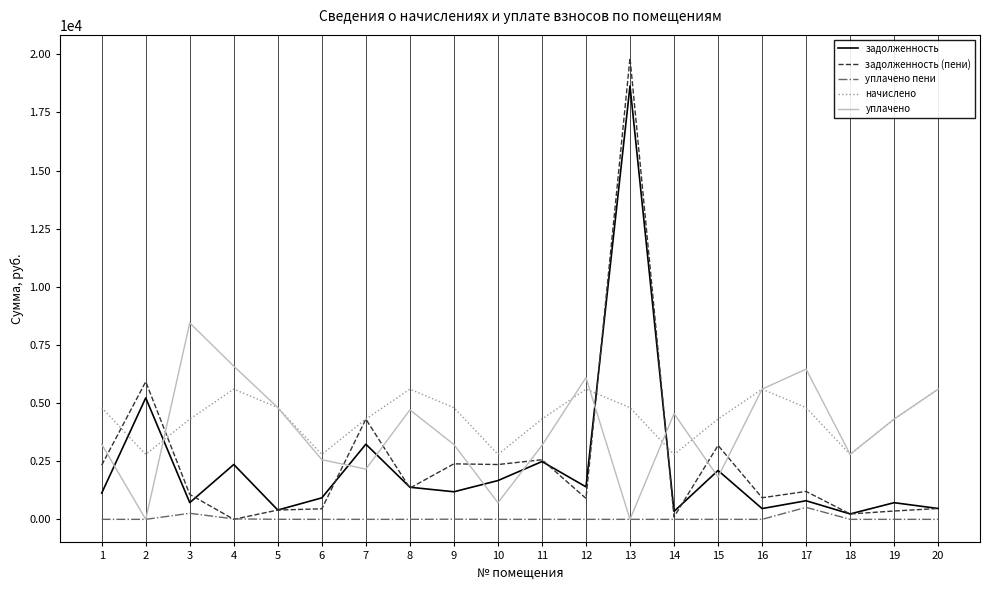

What is the difference between the maximum and second lowest values in the начислено series?

2808.0